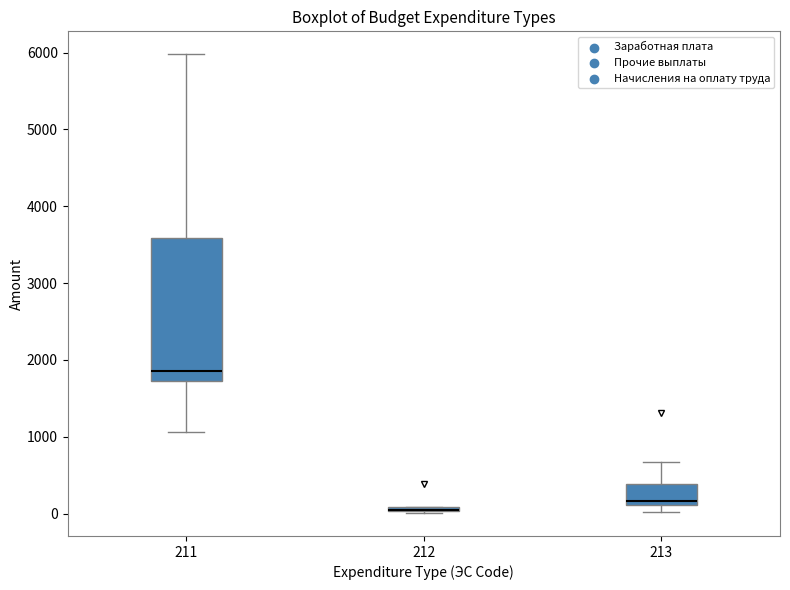

Where does the lower whisker of the box at x = 211 end on the y-axis? The values are not printed on the chart, so give them approximately, as read against the axis.

1100